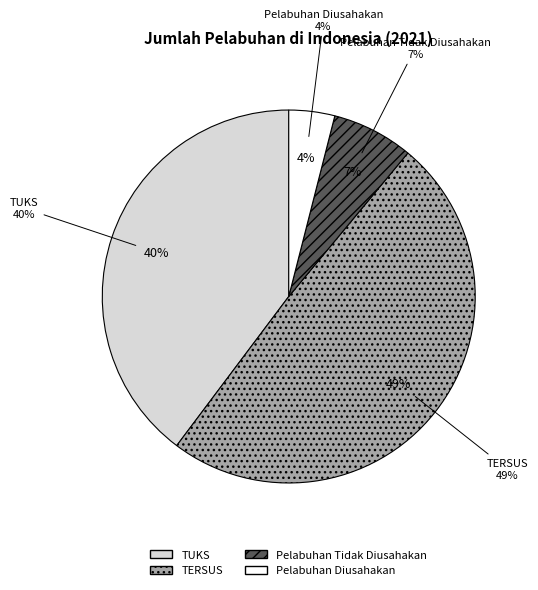

To the nearest percent, what is the combined percentage of TUKS and Pelabuhan Tidak Diusahakan?

47%